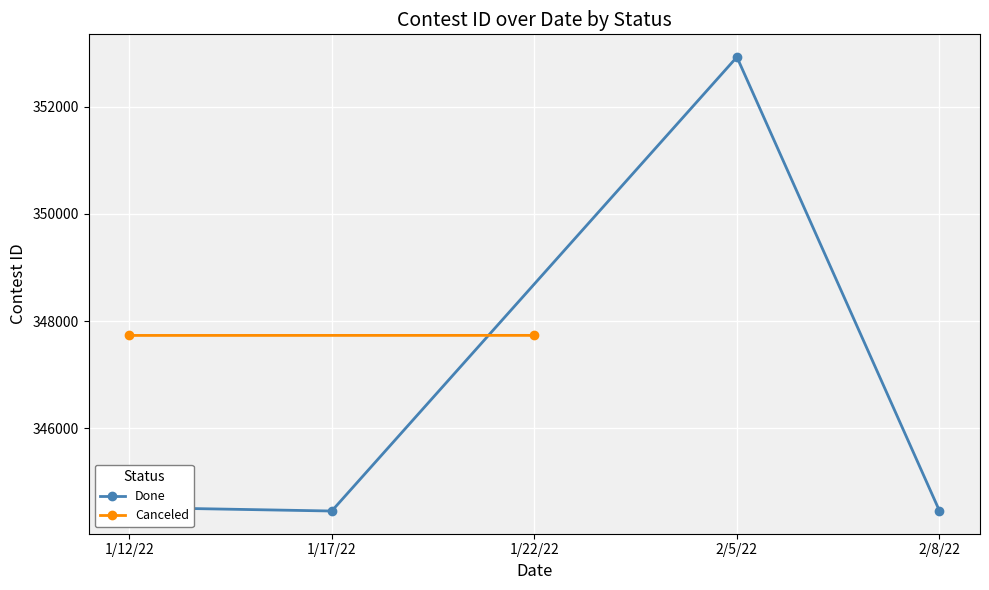

In Done, how many points are higher than both neighbors (excluding endpoints)?

1